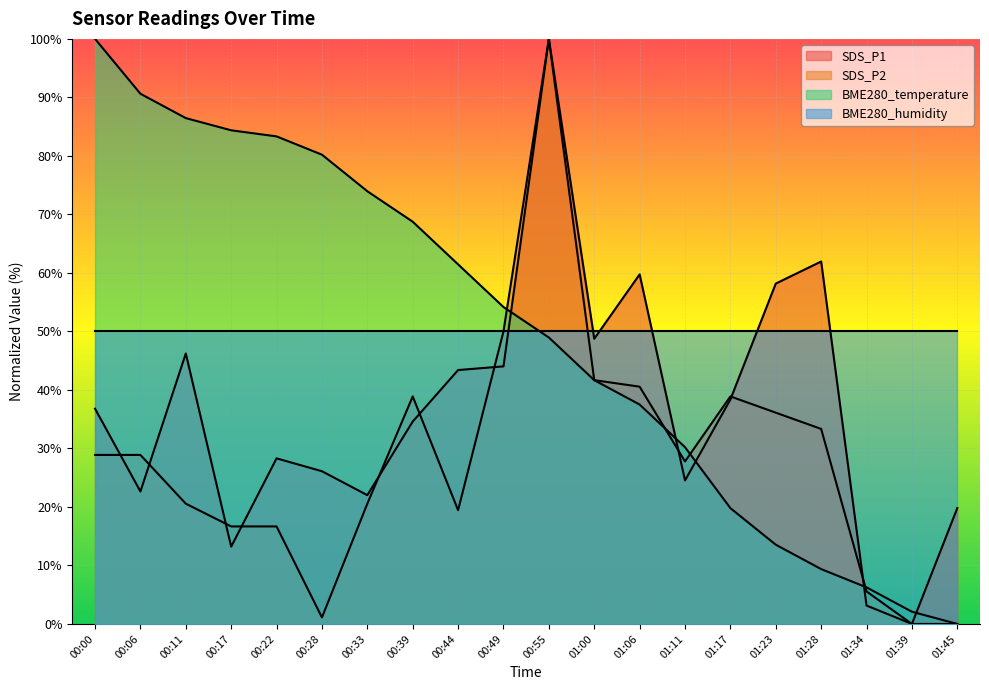

The value of SDS_P2 at 01:45 is 0.0. True or false?

True